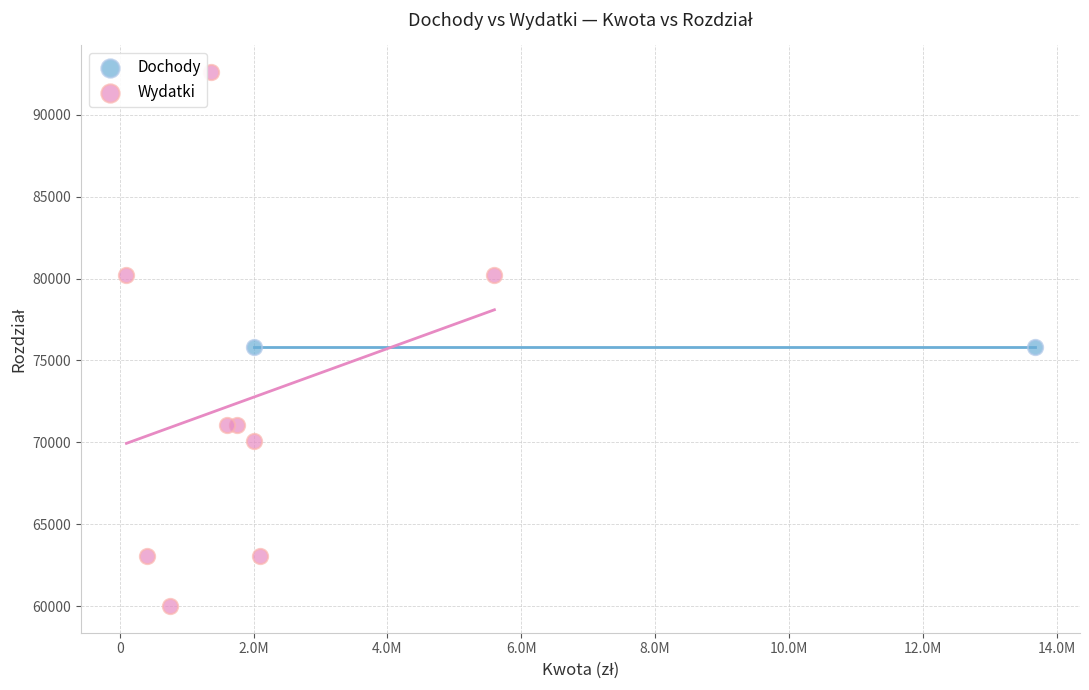

What are all the series names shown in the legend?

Dochody, Wydatki